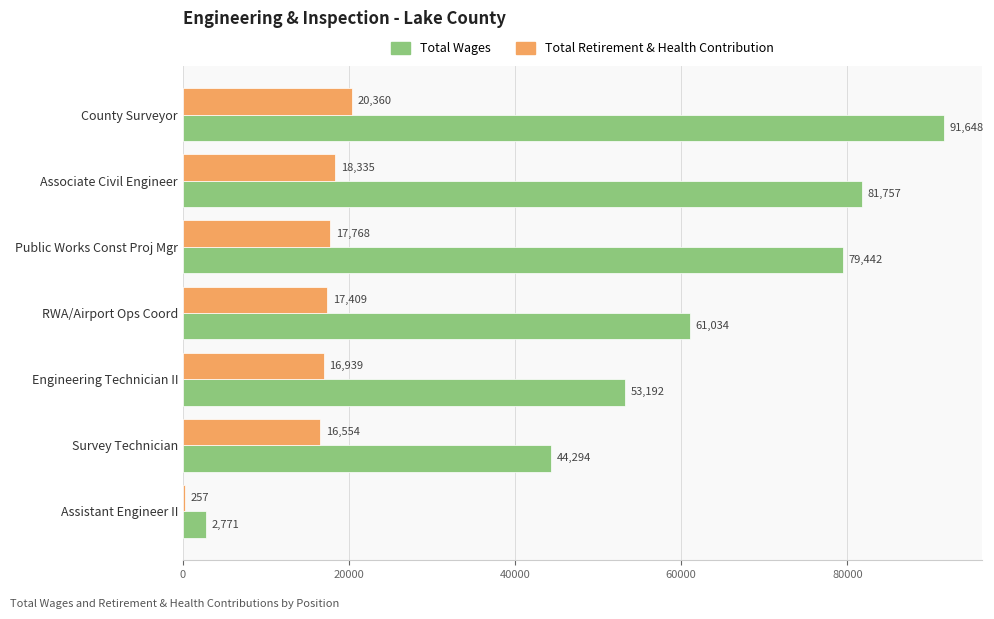

At which category is the sum across all series the highest?

County Surveyor